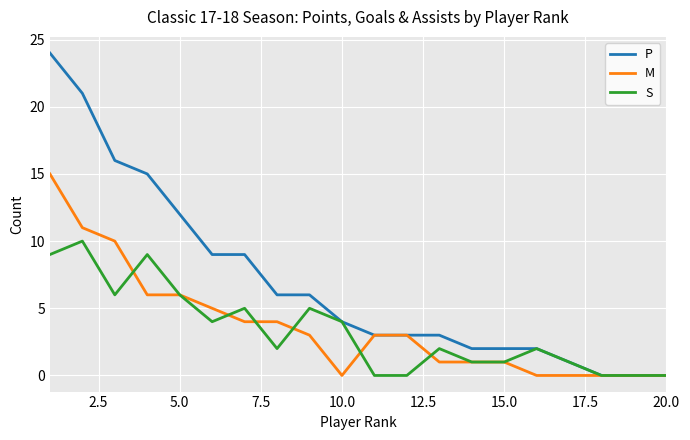

Which series has the largest range (max minus min)?

P